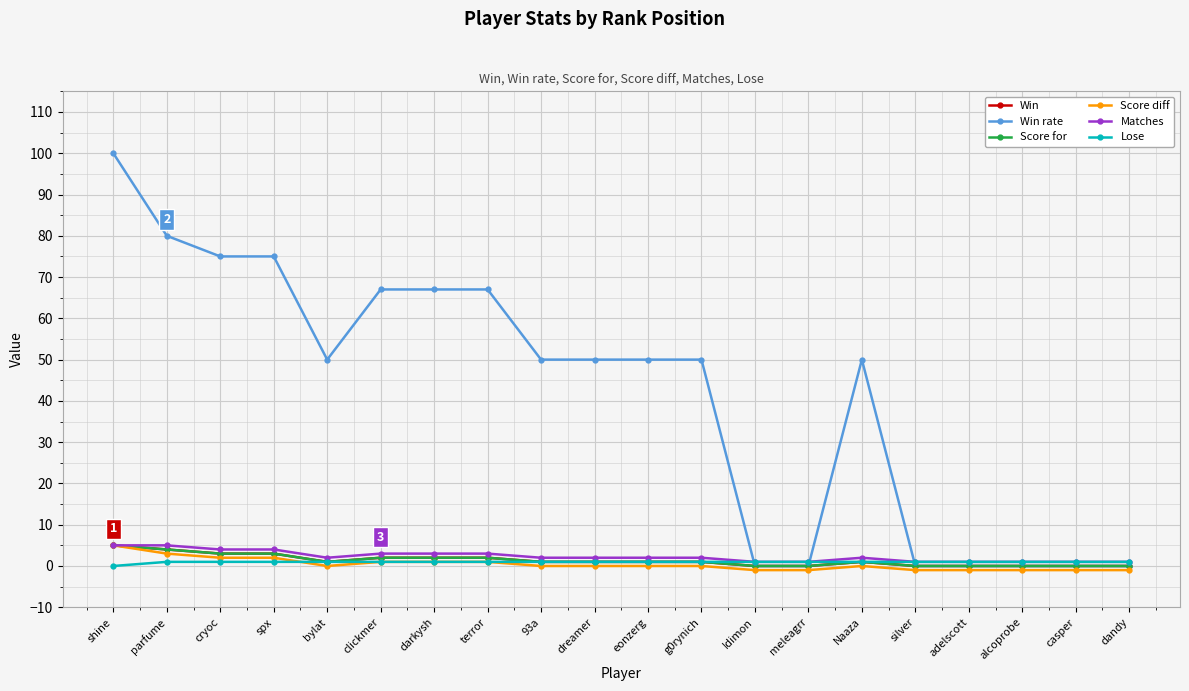

Does the chart have visible grid lines?

Yes